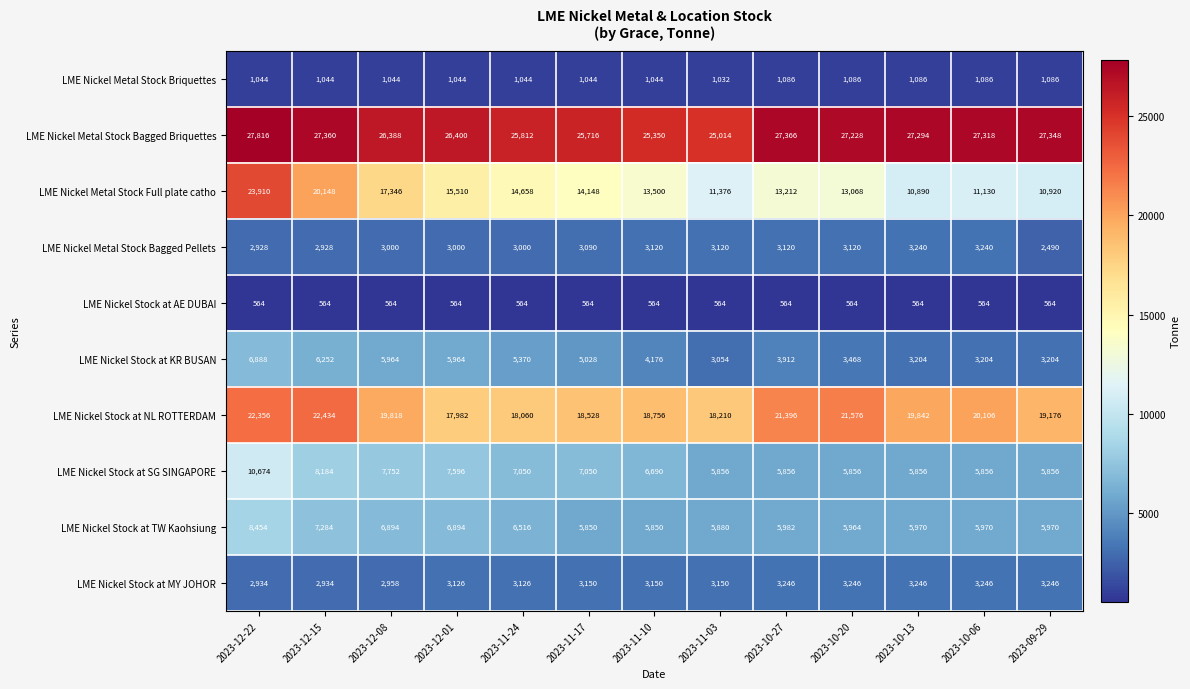

At which label is LME Nickel Stock at TW Kaohsiung closest to 7152?

2023-12-15